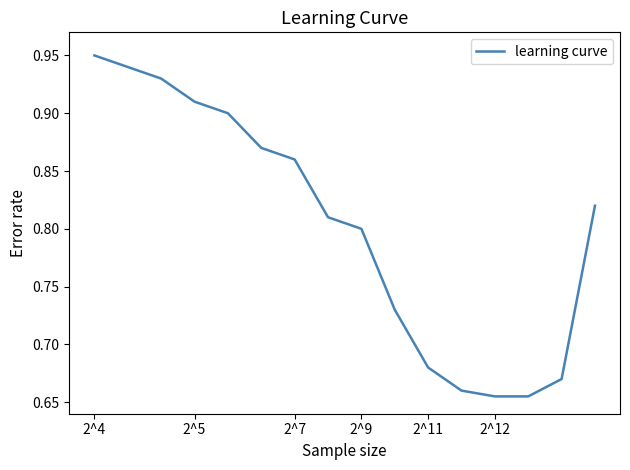

Between 2^7 and 2^4, which is larger?

2^4